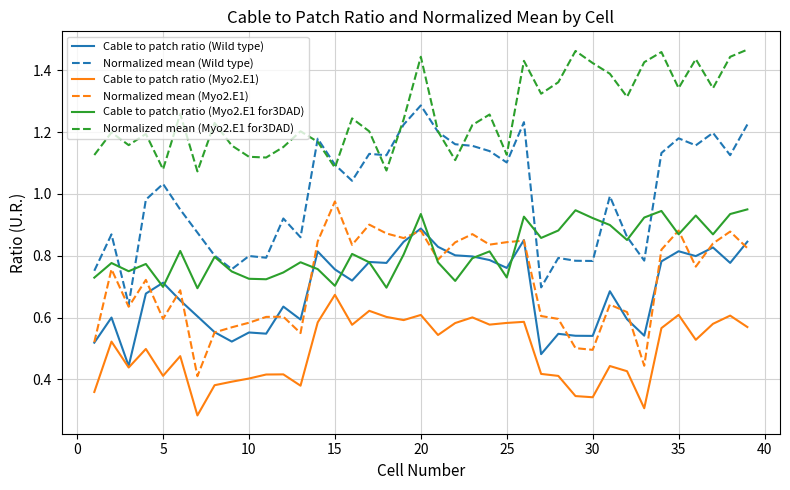

At how many categories does at least one series exceed 1?

39